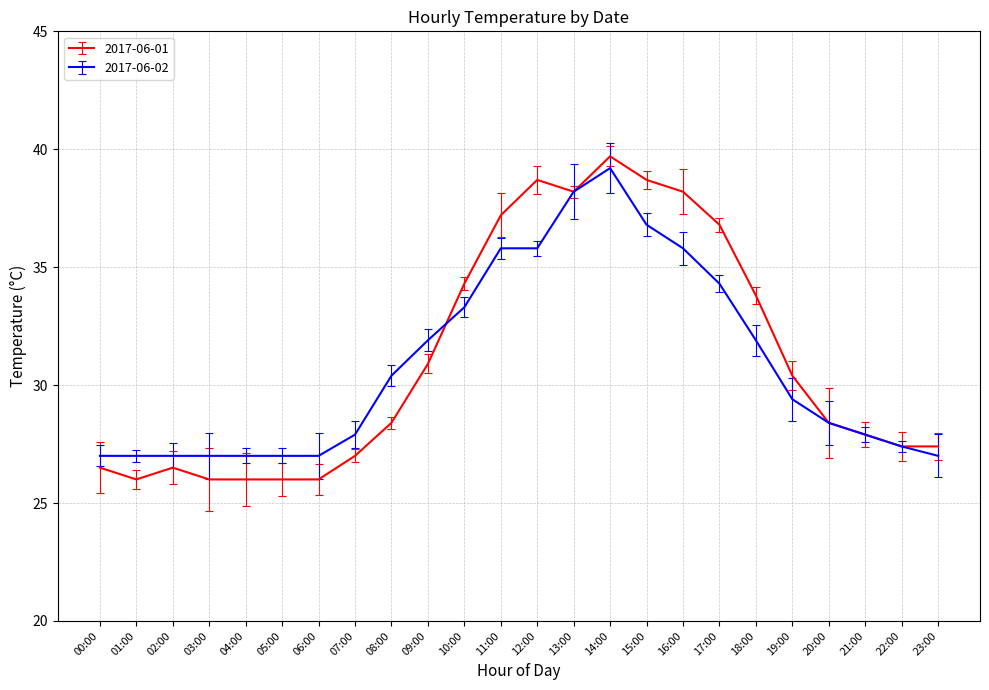

How many interior local peaks does the 2017-06-02 series have?

1